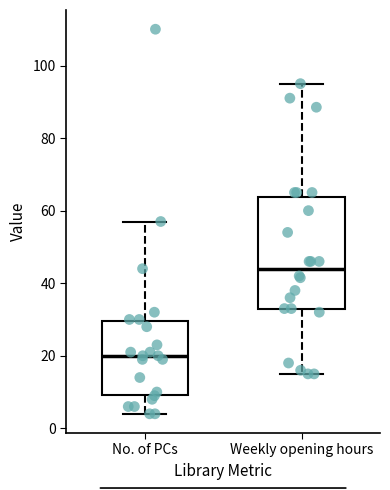

Comparing the boxes themselves (not the whiskers), which one is the tallest?

Weekly opening hours